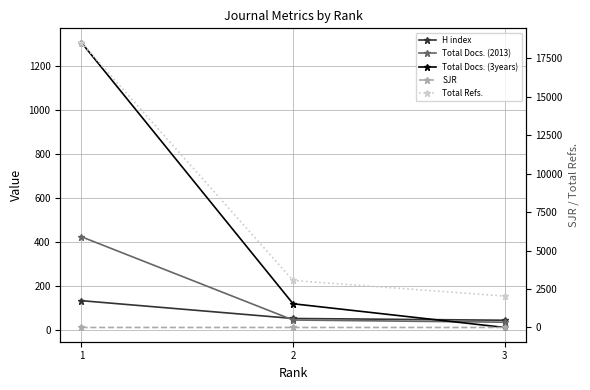

At 1, list the series in order from largest to smallest.

Total Refs., Total Docs. (3years), Total Docs. (2013), H index, SJR